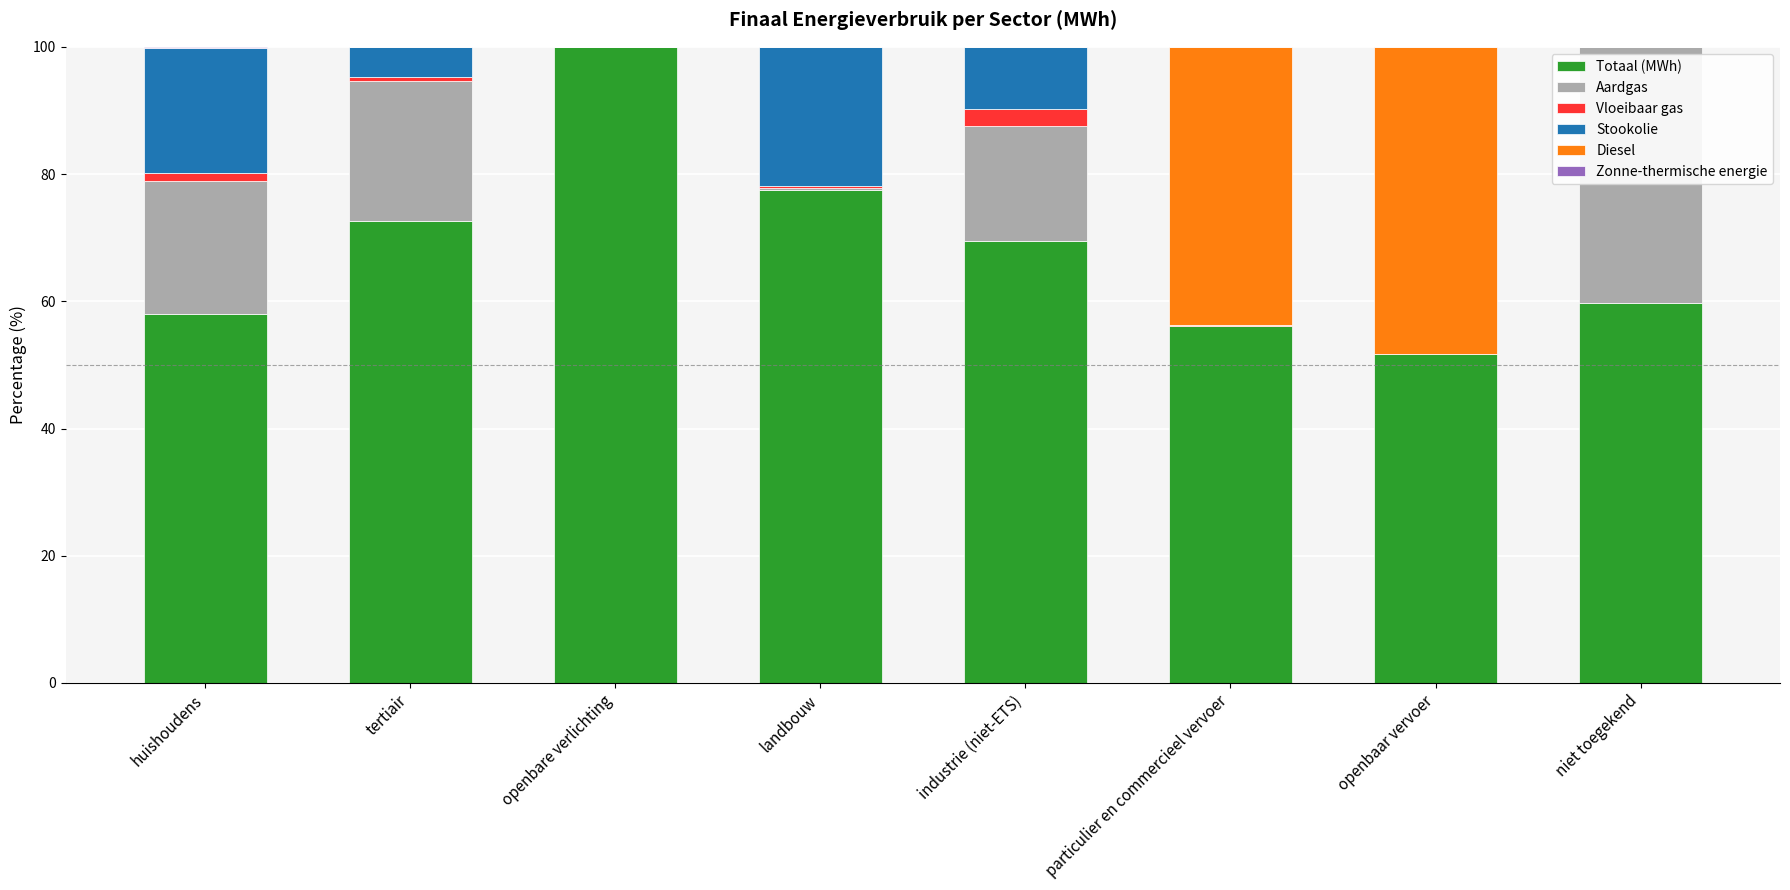

What is the highest value of the Totaal (MWh) series?

100.0